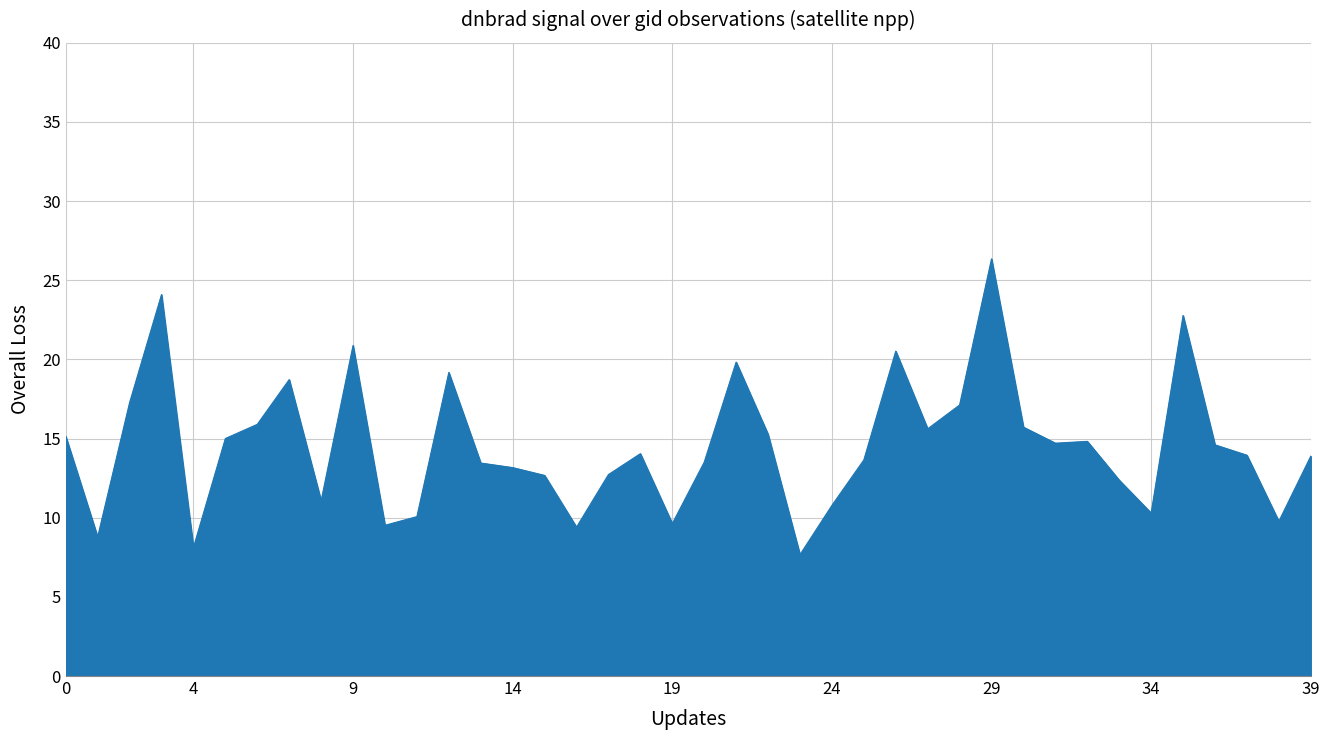

Does the chart have visible grid lines?

Yes